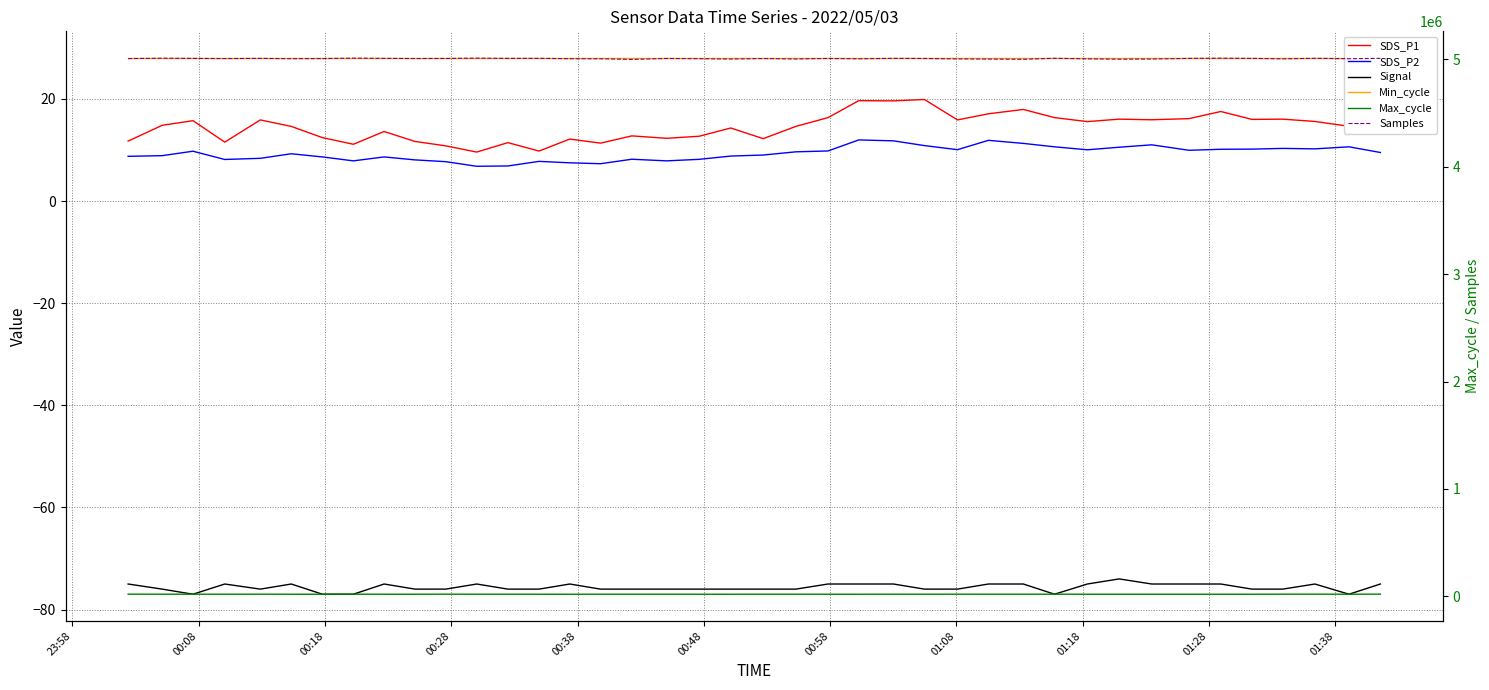

Is it true that SDS_P2 equals 5.4 at 27?

False